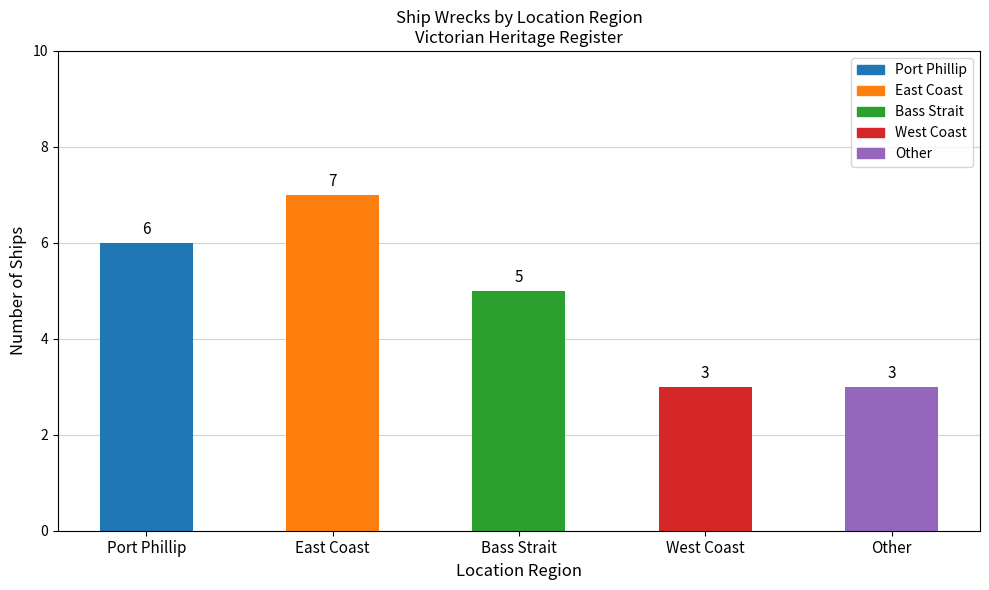

The value at Other is 4. True or false?

False